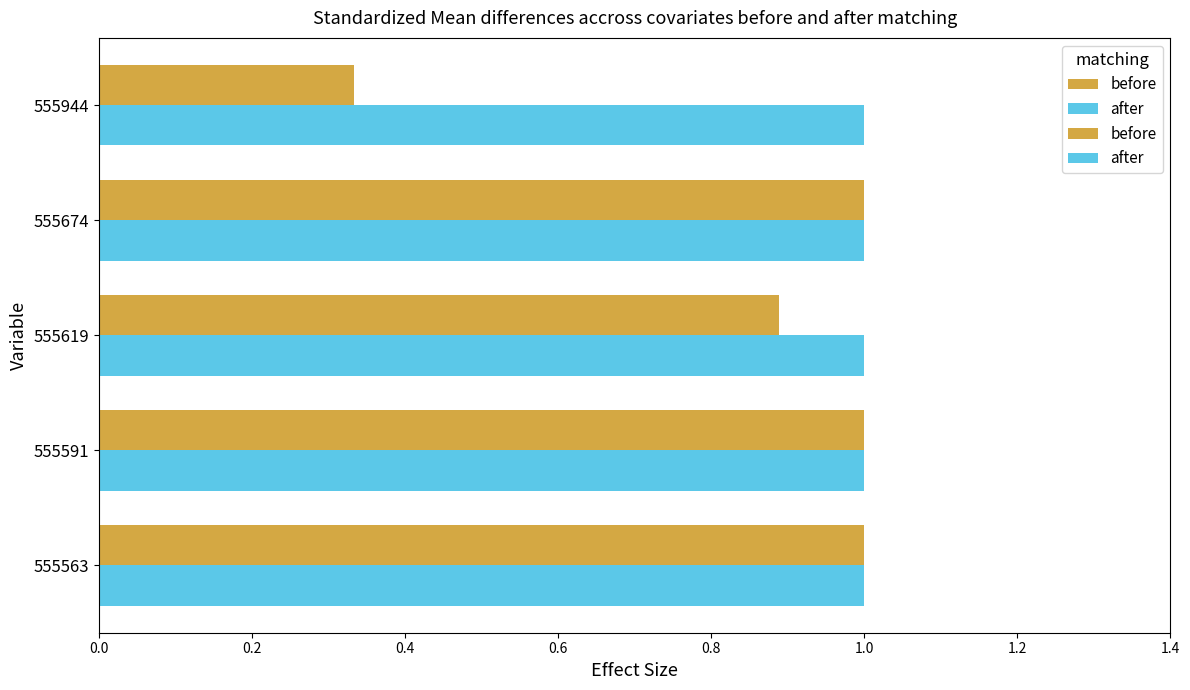

Rank the series at 555944 from lowest to highest value.

before, after